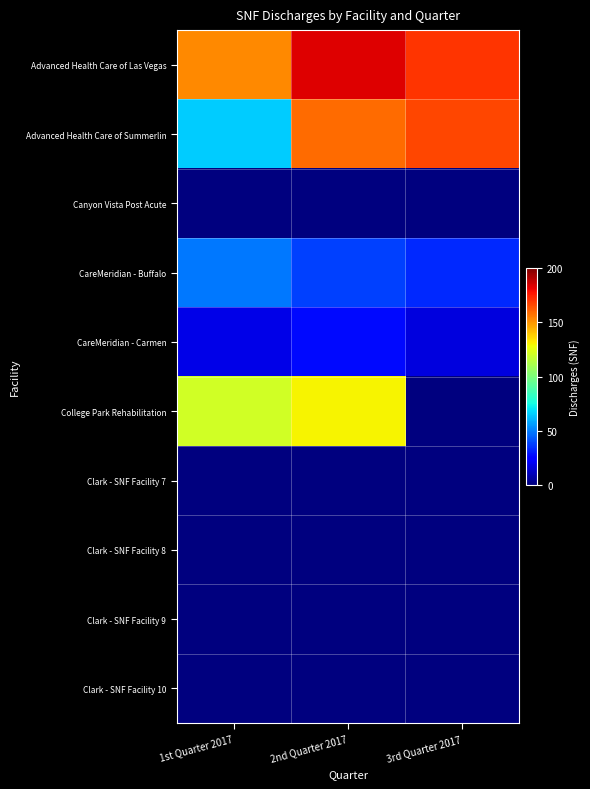

Which series has the widest spread of values?

College Park Rehabilitation